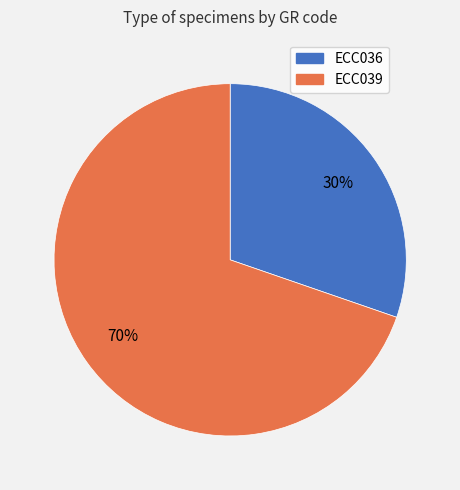

Is there a majority slice in this chart?

Yes